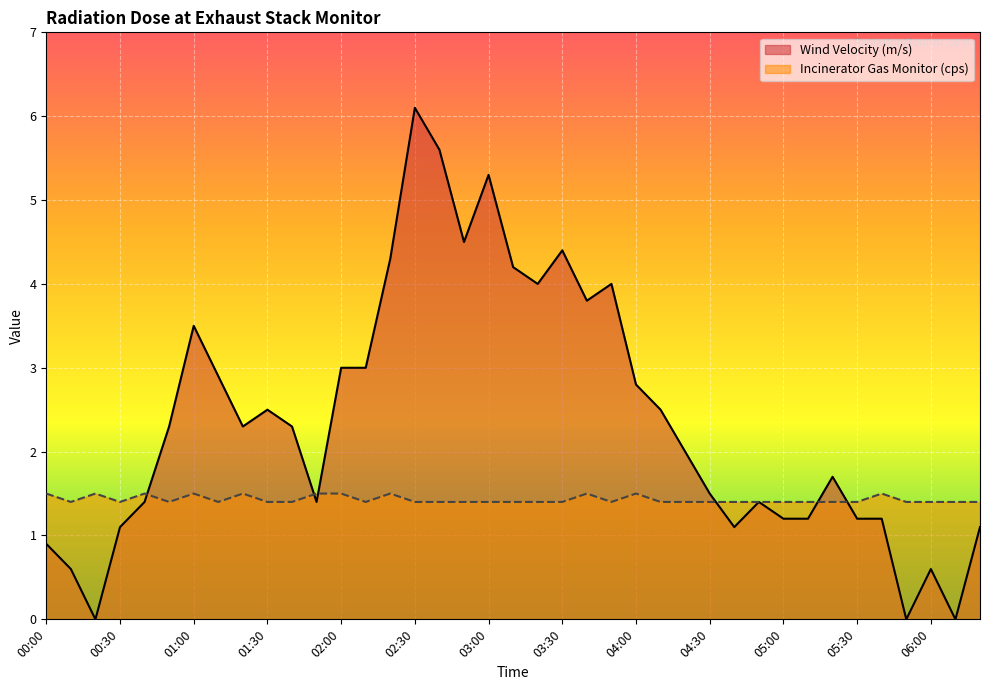

Between 00:00 and 01:30, which series saw the biggest shift?

Wind Velocity (m/s)